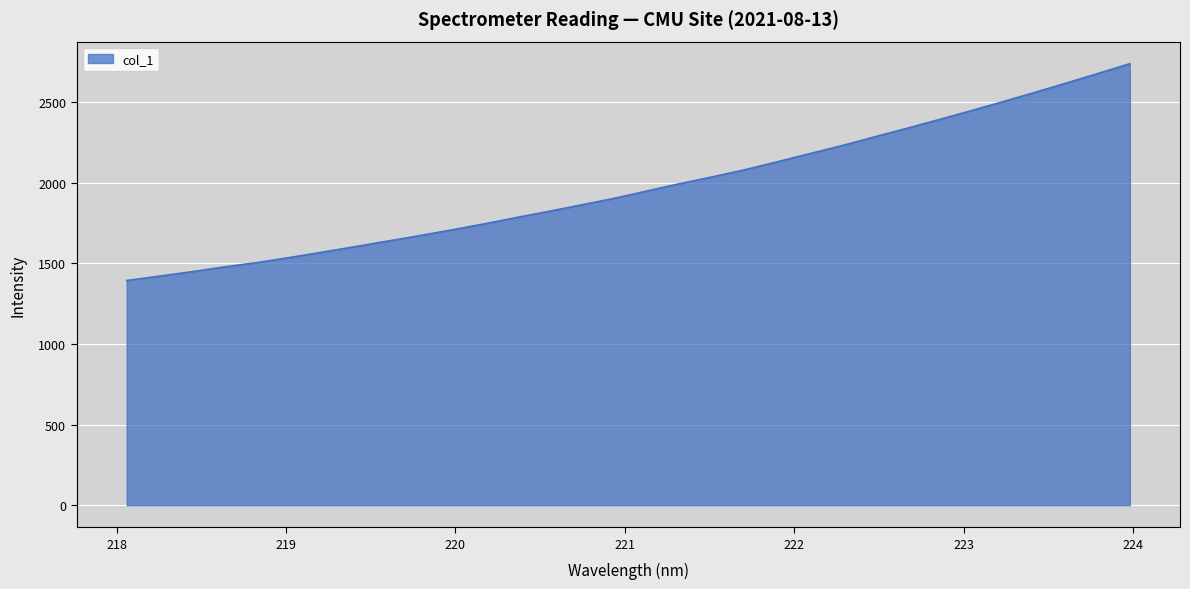

What is the difference between the maximum and minimum values?

1344.6